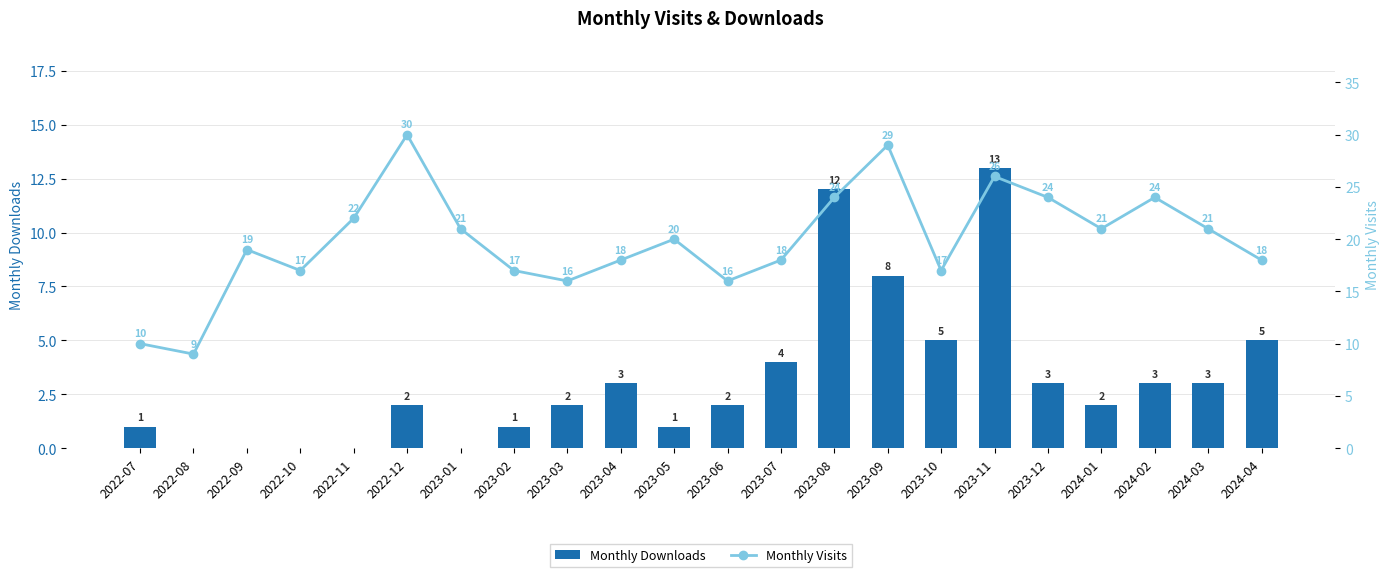

At 2023-07, list the series in order from largest to smallest.

Monthly Visits, Monthly Downloads